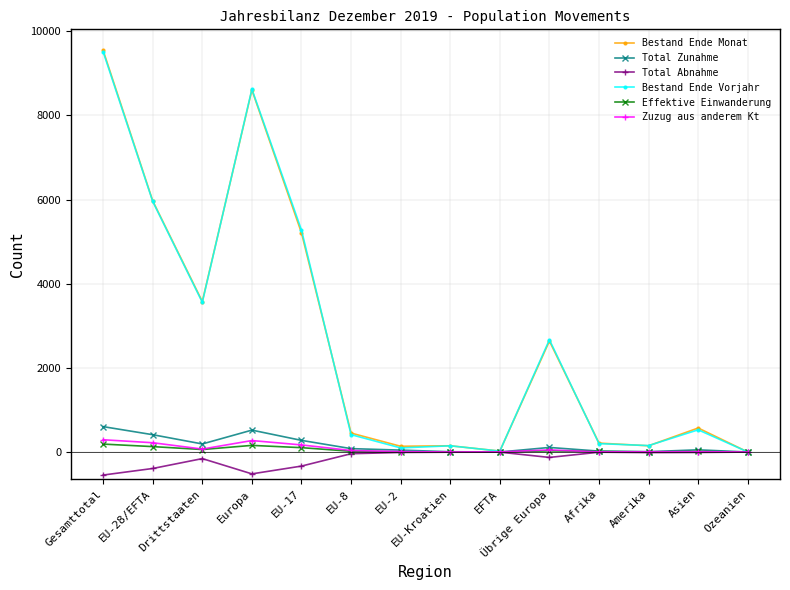

At which category is the sum across all series the highest?

Gesamttotal